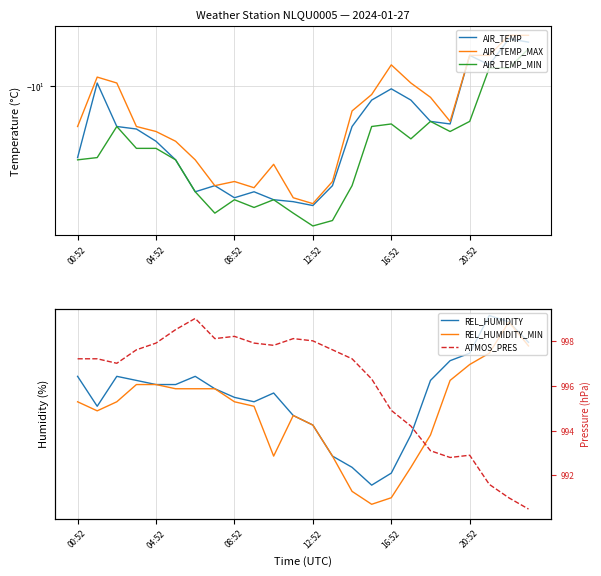

At 11, list the series in order from smallest to largest.

AIR_TEMP_MIN, AIR_TEMP, AIR_TEMP_MAX, REL_HUMIDITY, REL_HUMIDITY_MIN, ATMOS_PRES